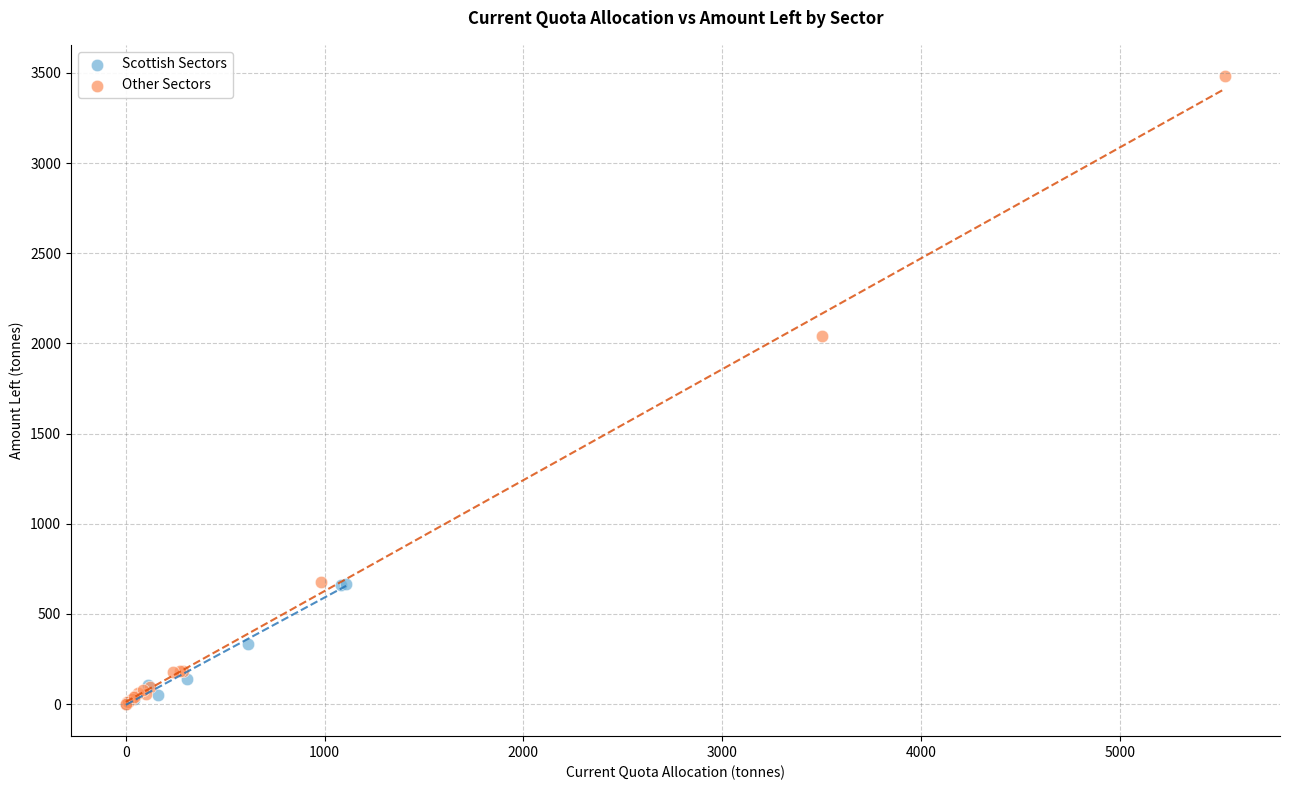

Which series has the largest Y range (max minus min)?

Other Sectors